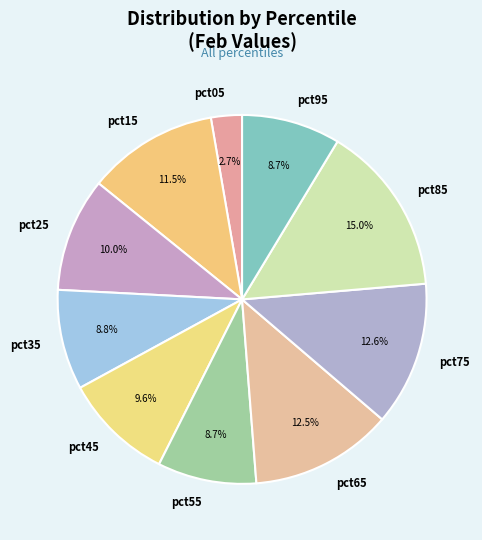

How many slices are in this pie chart?

10